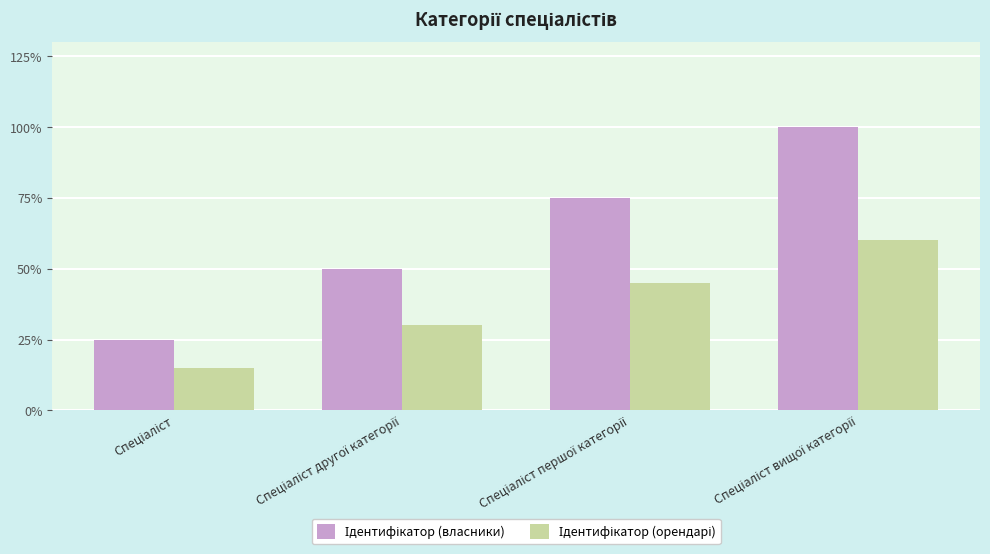

Are the bars horizontal?

No